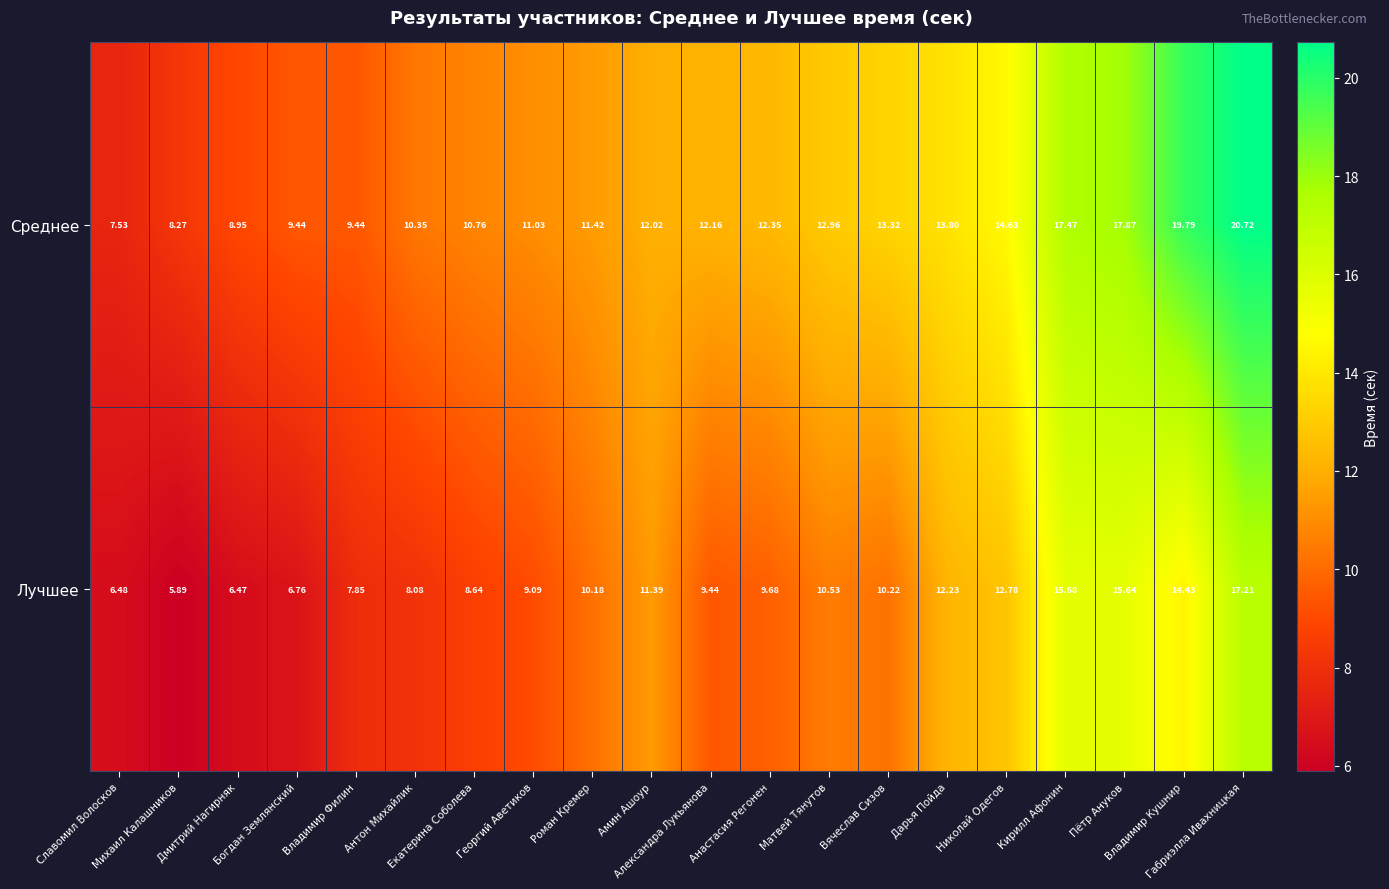

Which series has the widest spread of values?

Среднее